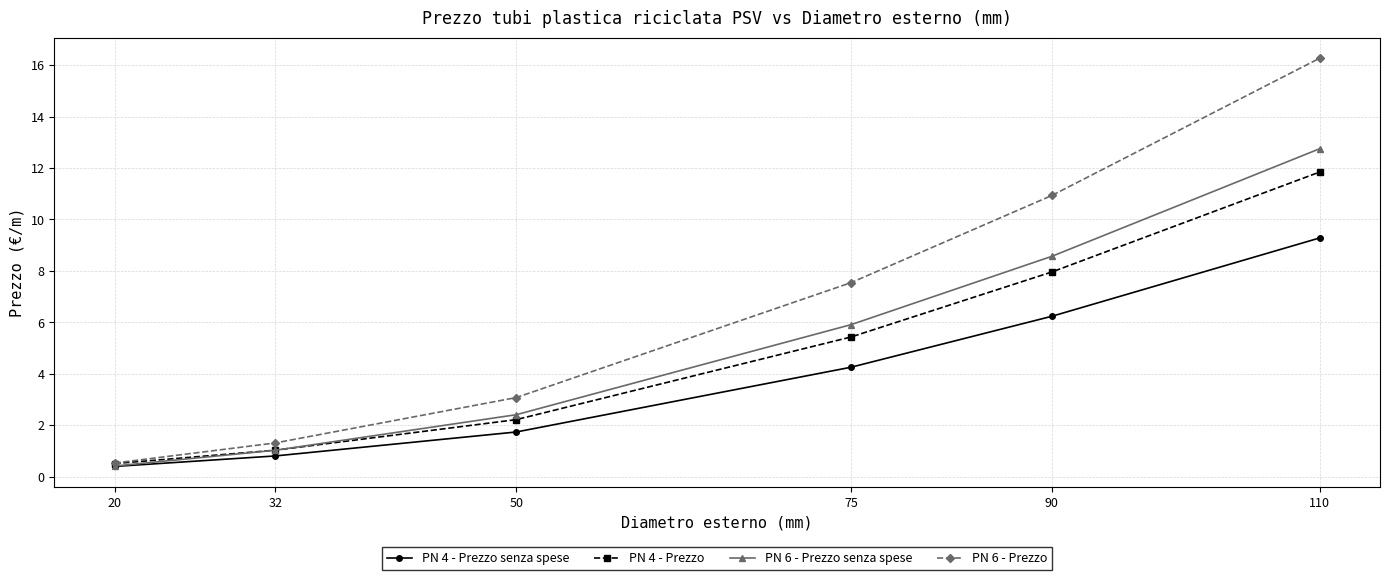

Where does the PN 4 - Prezzo series first go above 5?

75